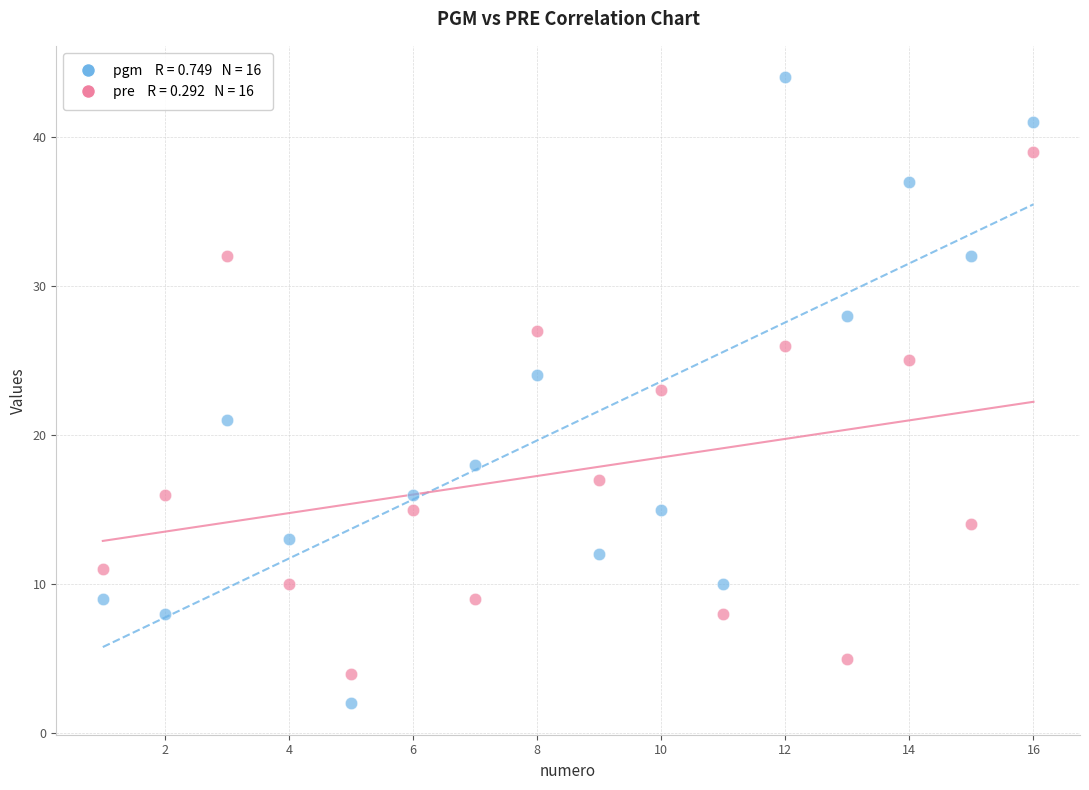

Across all data points, what is the range of X values (max minus min)?

15